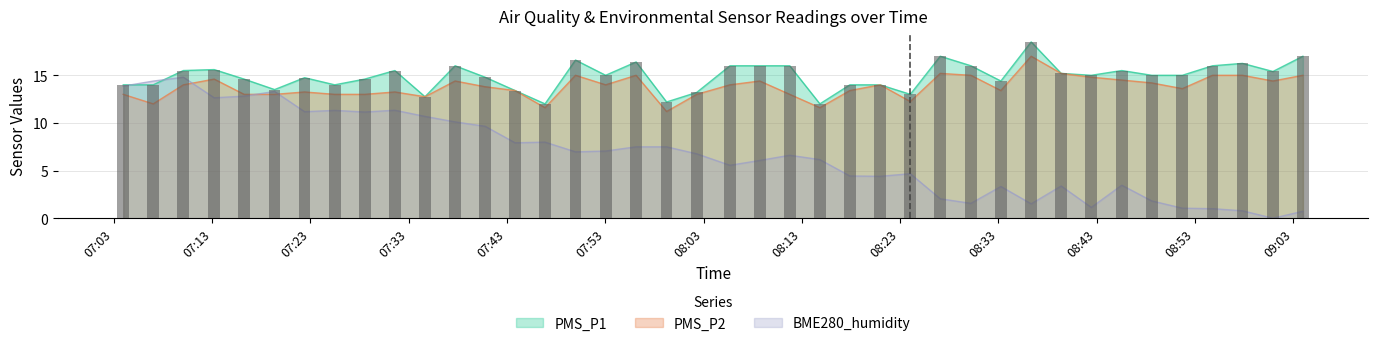

Is the value of PMS_P1 at 2021/07/08 08:17:53 greater than the value of BME280_humidity at 2021/07/08 08:02:18?

Yes